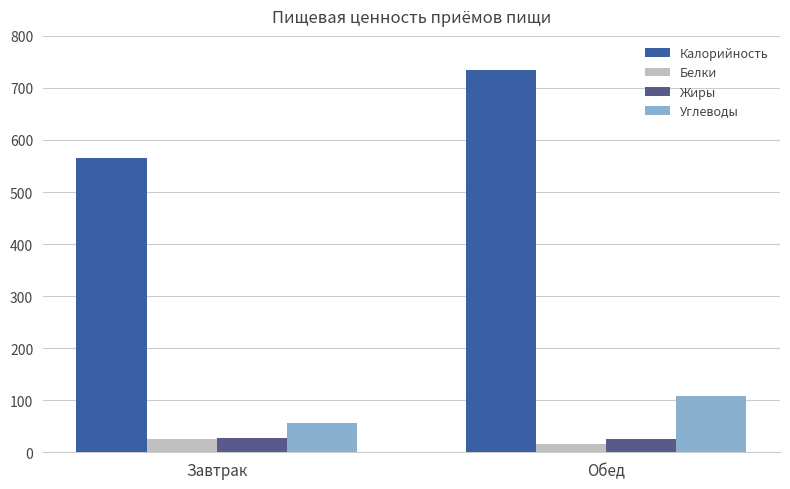

What is the lowest value of the Углеводы series?

55.5